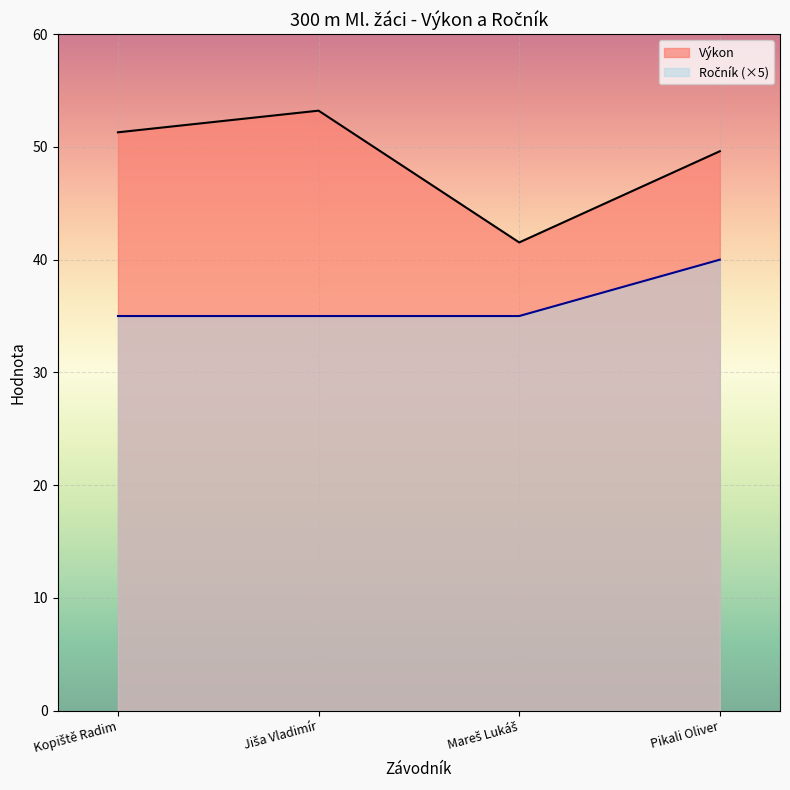

The Výkon series shows 15.6 at Jiša Vladimír. True or false?

False